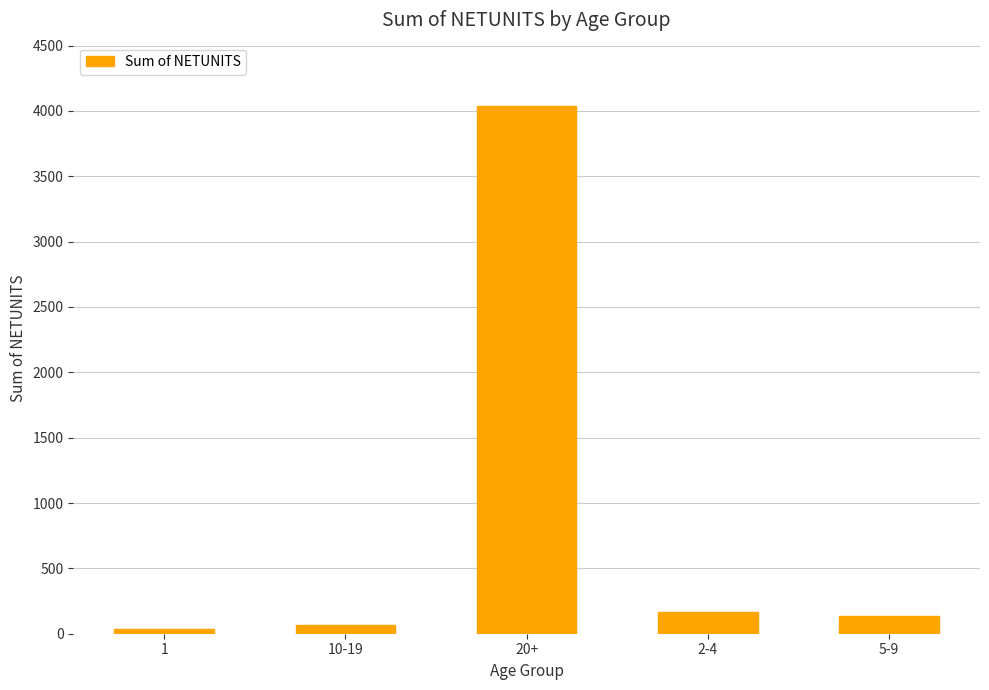

What is the difference between the values at 10-19 and 5-9?

72